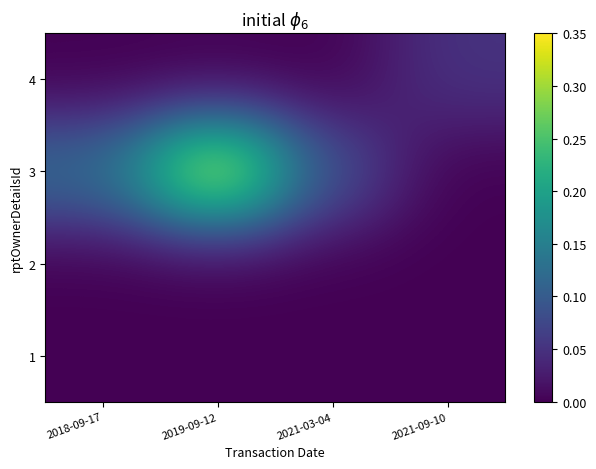

Rank the series by their maximum value, from lowest to highest.

2, 1, 4, 3